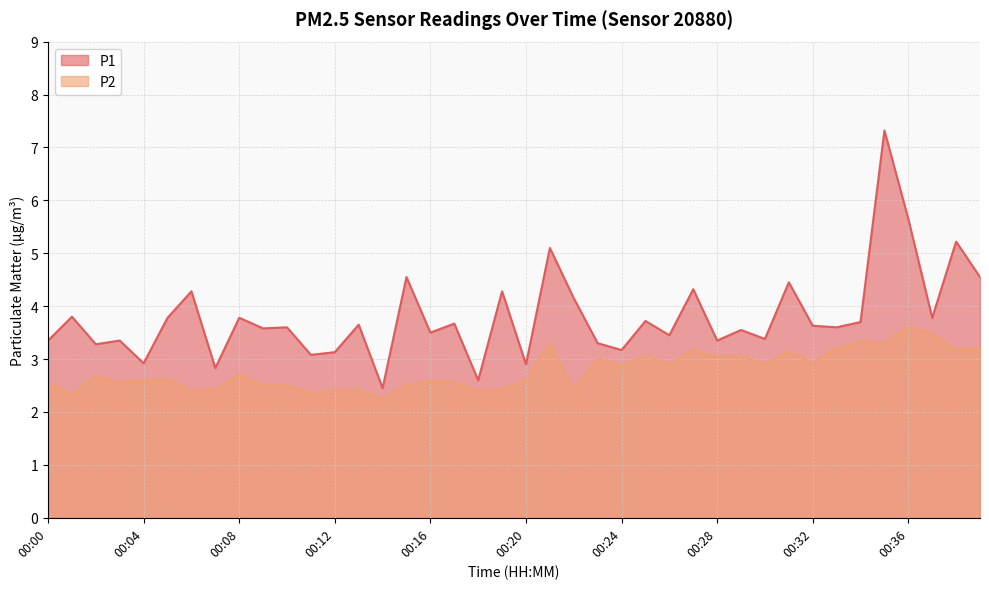

What is the approximate value of P1 at 00:09?

3.6